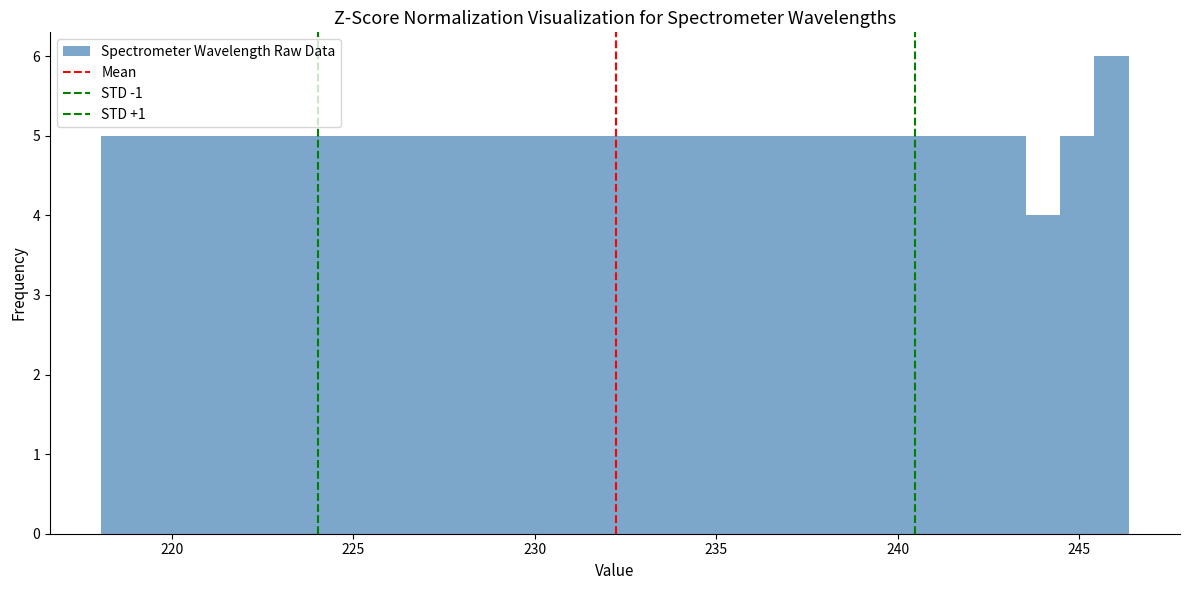

Read against the x-axis, roughly where is the centre of the tallest bar?

246.0